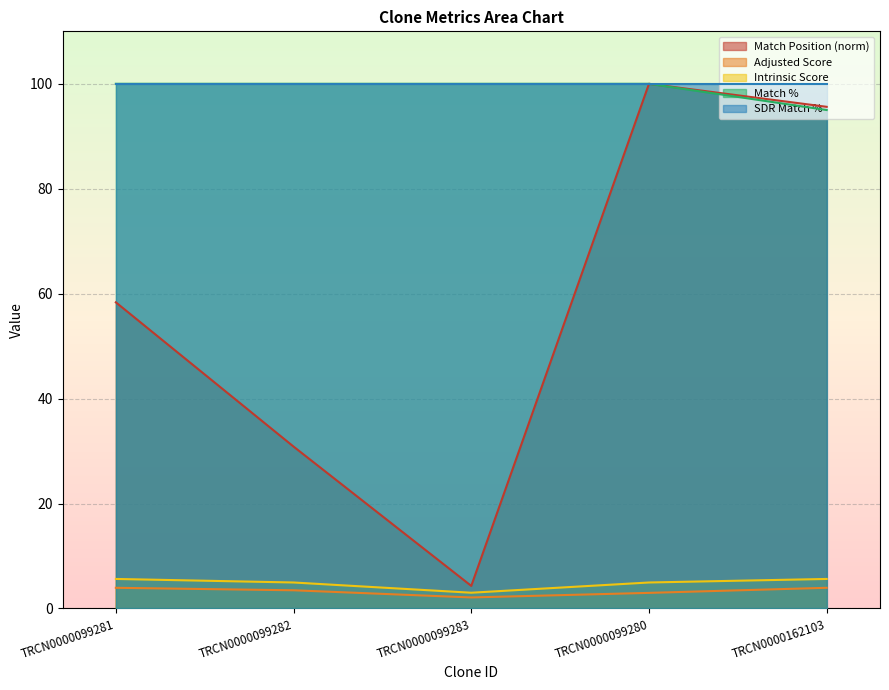

What is the maximum value for Match Position?

100.0